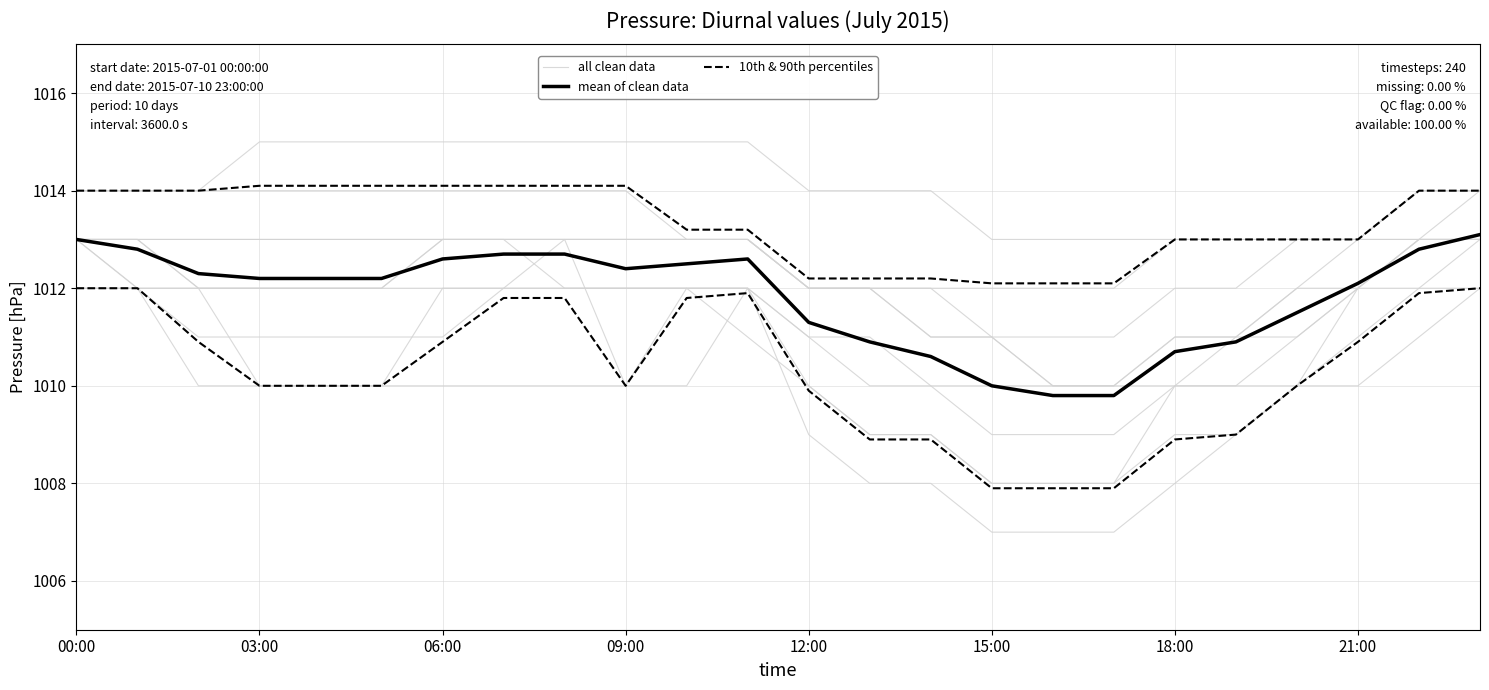

Where does the all clean data series first go above 1010?

00:00